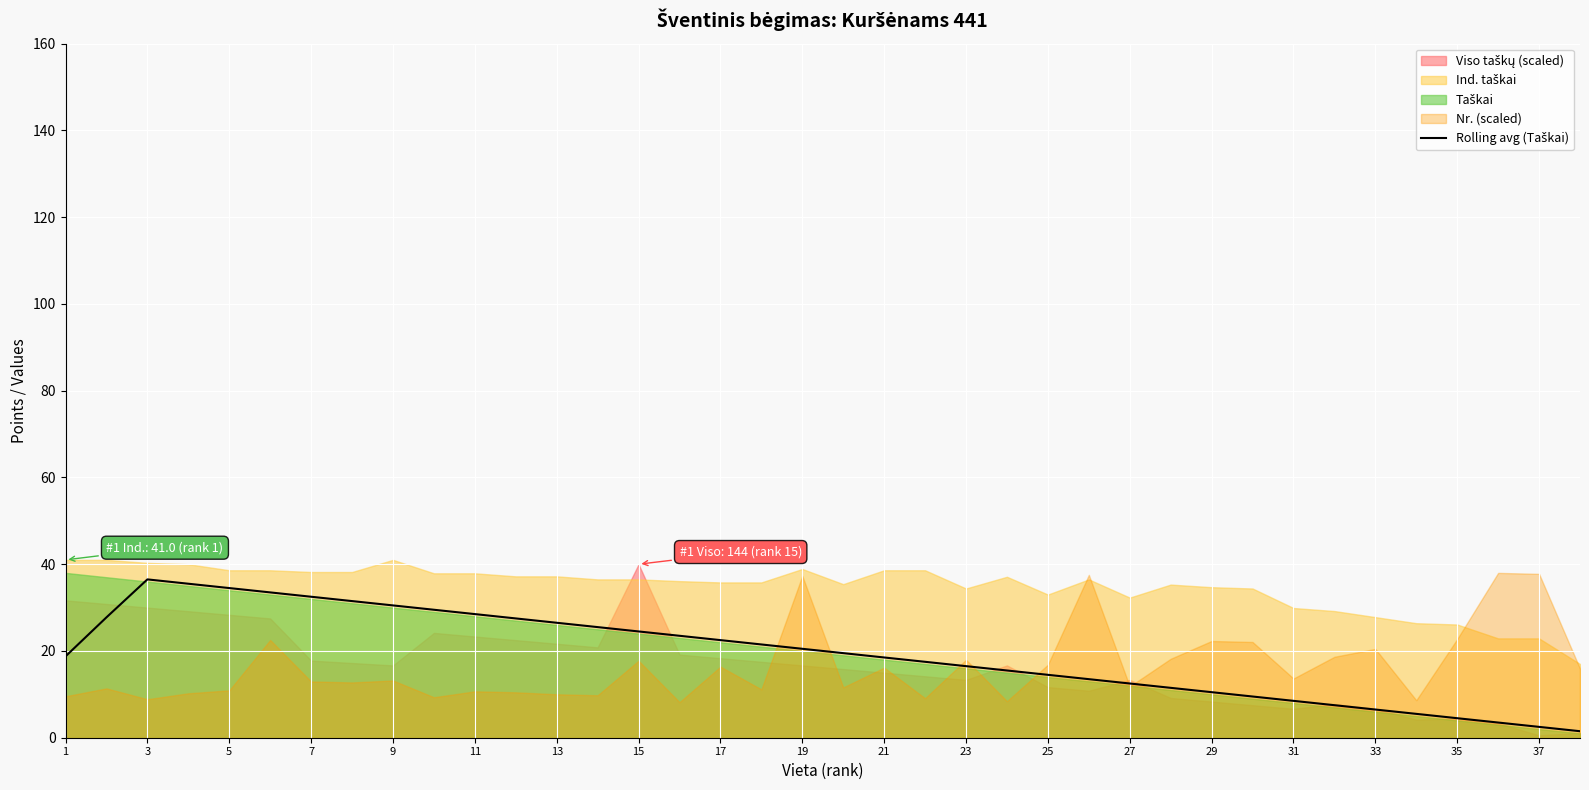

What is the difference between the values at 34 and 37?

3.0